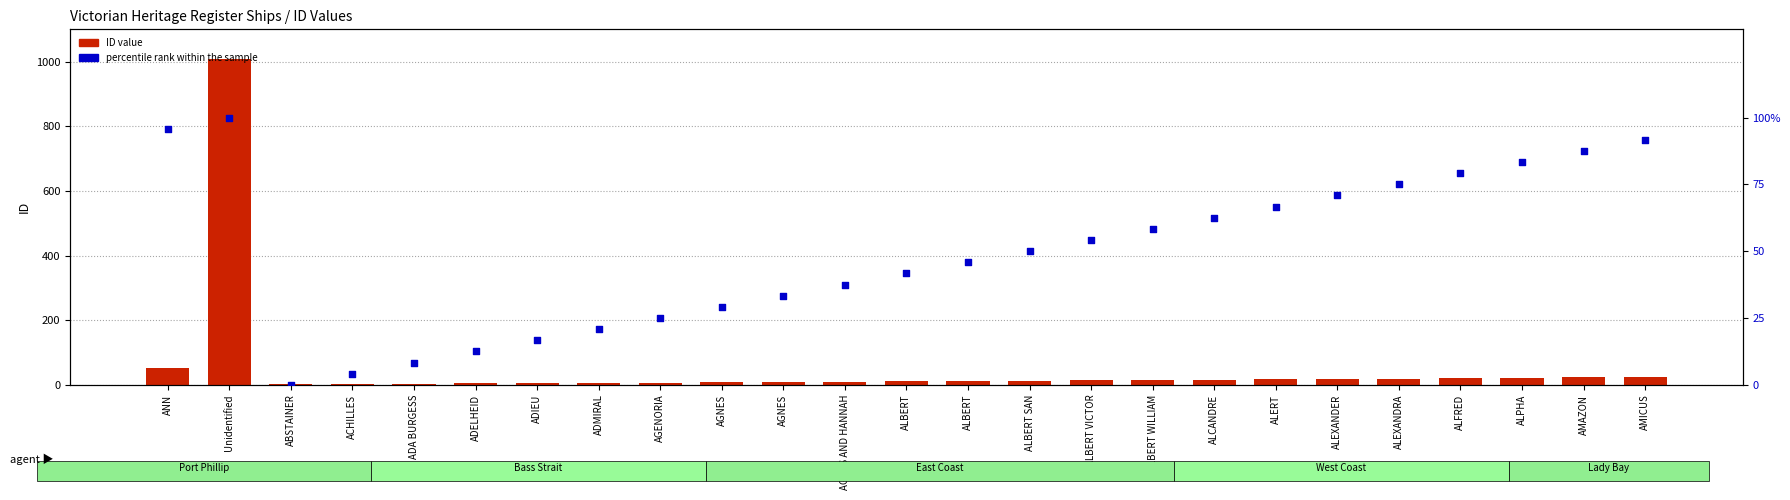

At which category is the sum across all series the highest?

Unidentified